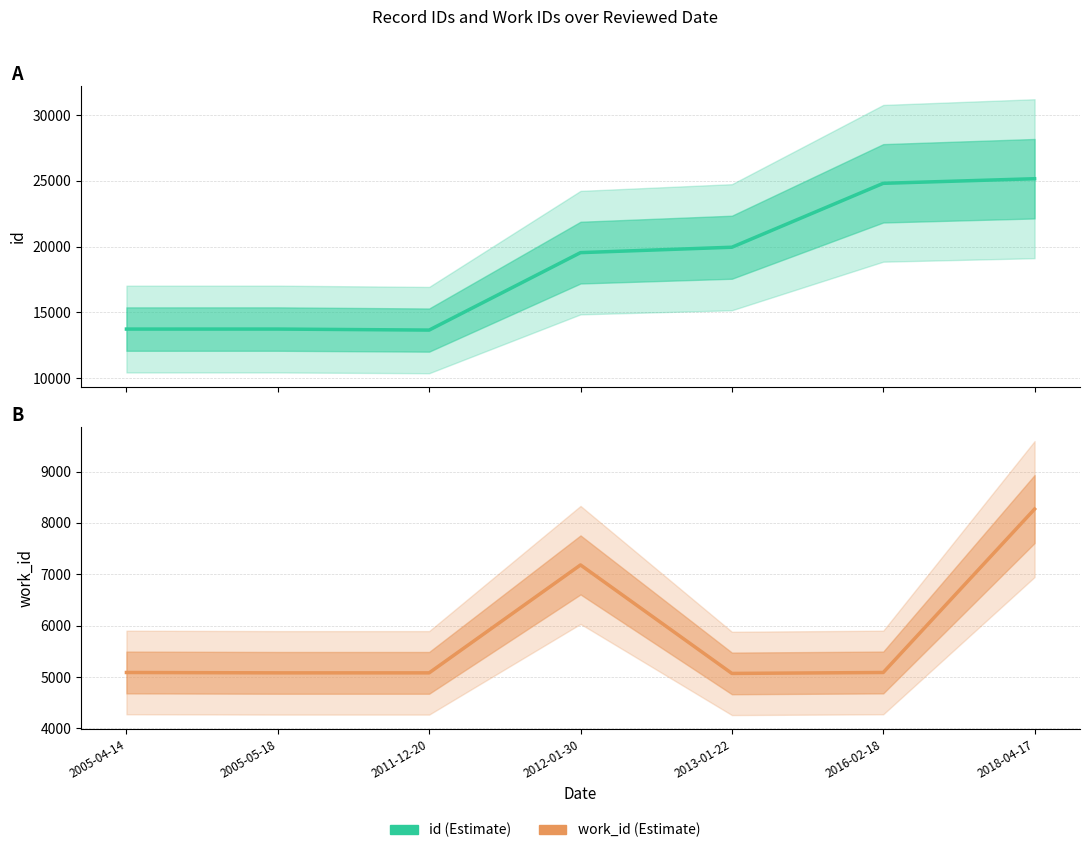

Where is id (Estimate) nearest to the value 19414?

2012-01-30